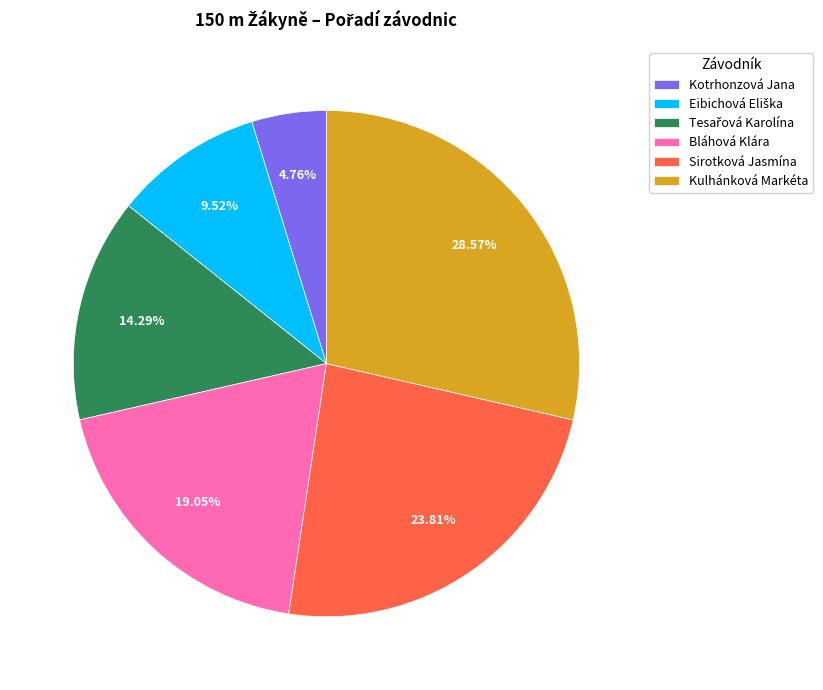

Which slice is the largest?

Kulhánková Markéta